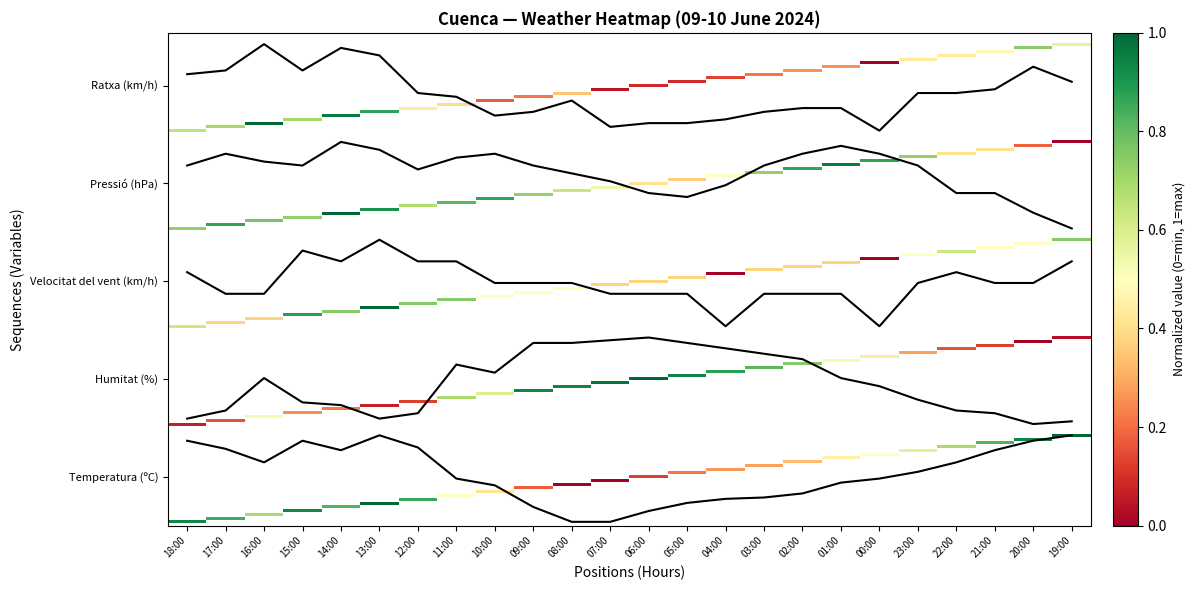

Reading left to right, what are all the values shown in this chart?

21.6	19.4	15.8	21.6	19.0	23.0	19.8	11.5	9.7	4.0	0.0	0.0	2.9	5.0	6.1	6.5	7.5	10.4	11.5	13.3	15.8	19.0	21.6	23.0